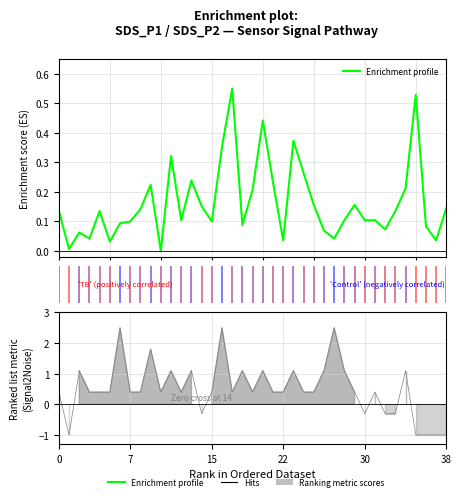

True or false: the data shows 0.3 at 11.

True